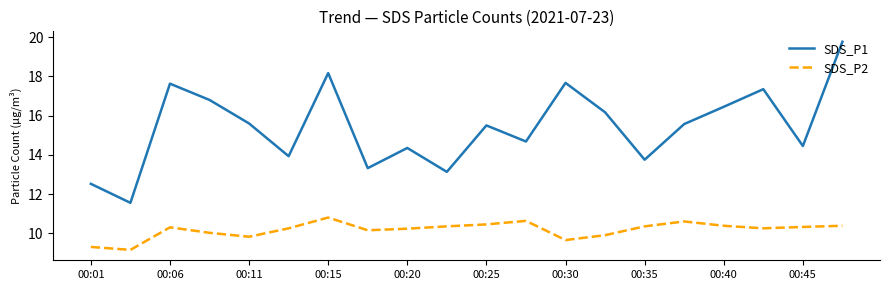

List the series in order of their peak value, highest first.

SDS_P1, SDS_P2